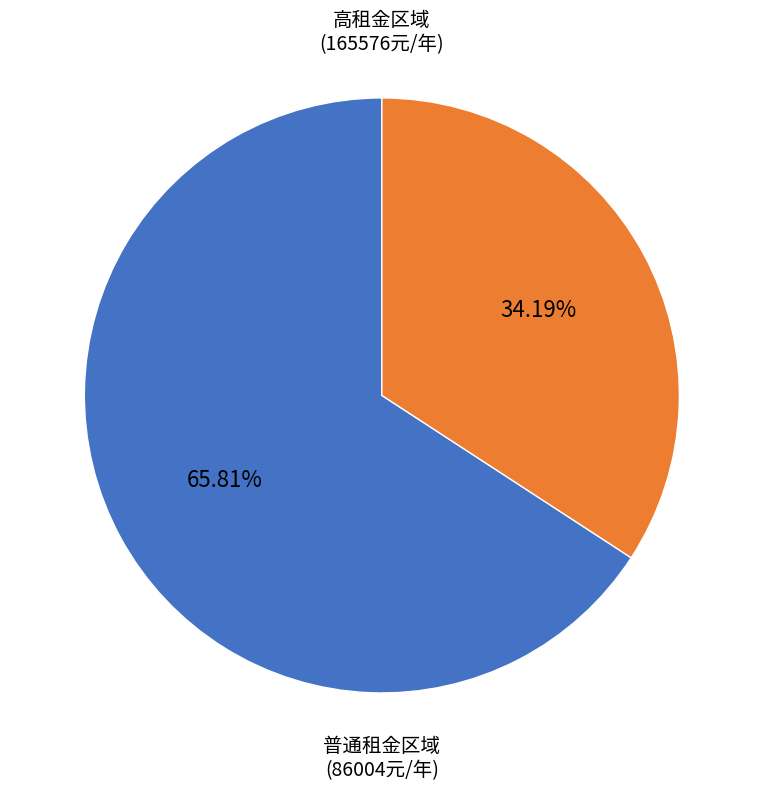

Count the number of slices in the pie.

2